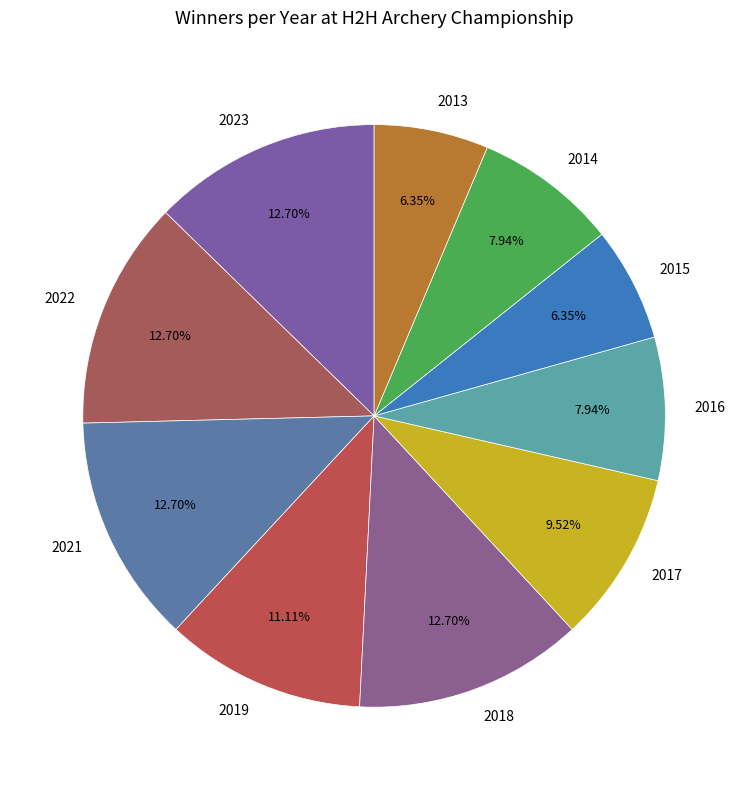

Approximately how many times larger is the value at 2019 compared to 2023?

0.9